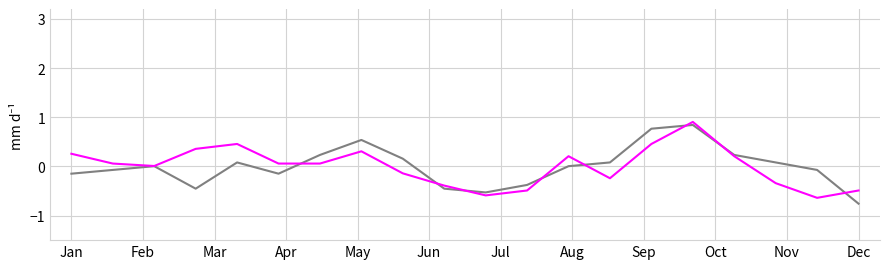

What is the minimum value shown in the chart?

-0.8